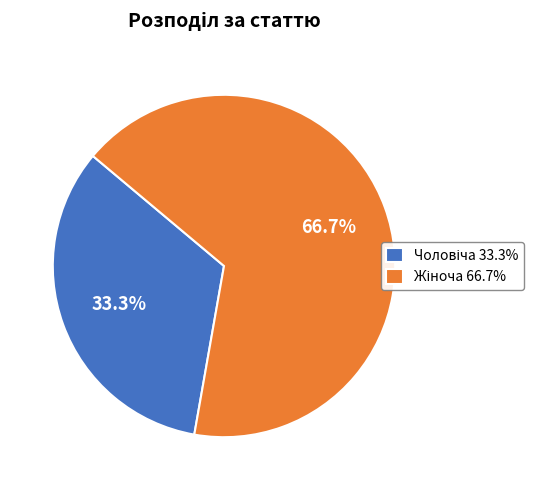

Is there a majority slice in this chart?

Yes